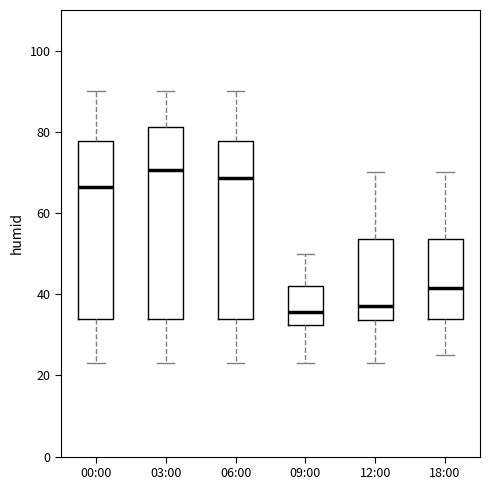

Reading left to right, transcribe this box plot: for each box, give where its median line is, the range the box spans, and where its two whiskers end, as read against the y-axis. The values are not printed on the chart, so give them approximately, as read against the axis.

00:00: median 66, box 34 to 78, whiskers 24 to 90
03:00: median 70, box 34 to 82, whiskers 24 to 90
06:00: median 68, box 34 to 78, whiskers 24 to 90
09:00: median 36, box 32 to 42, whiskers 24 to 50
12:00: median 38, box 34 to 54, whiskers 24 to 70
18:00: median 42, box 34 to 54, whiskers 26 to 70